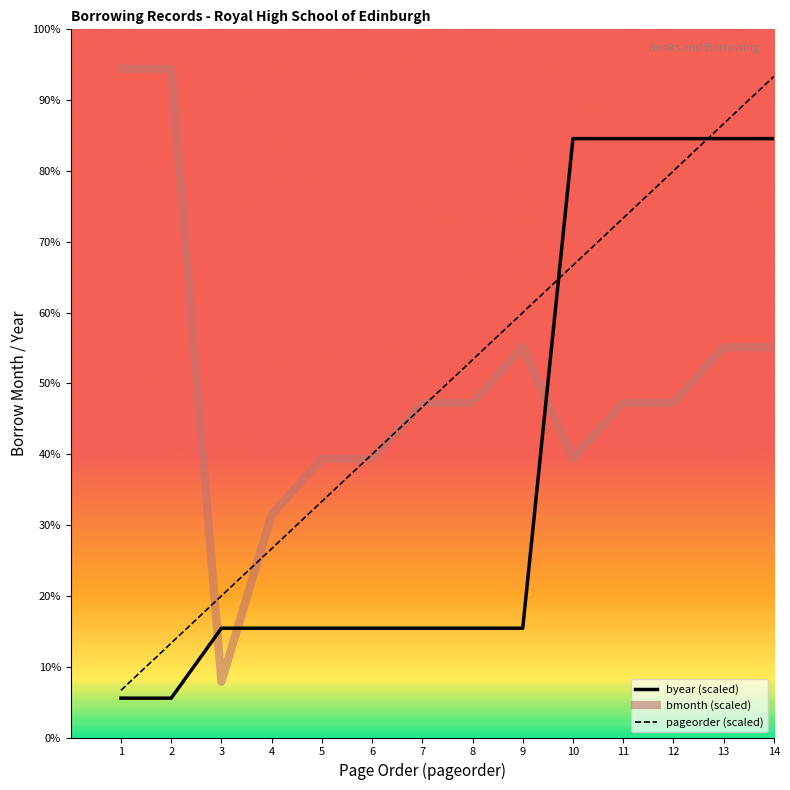

At which category does bmonth (scaled) reach its first local valley?

3